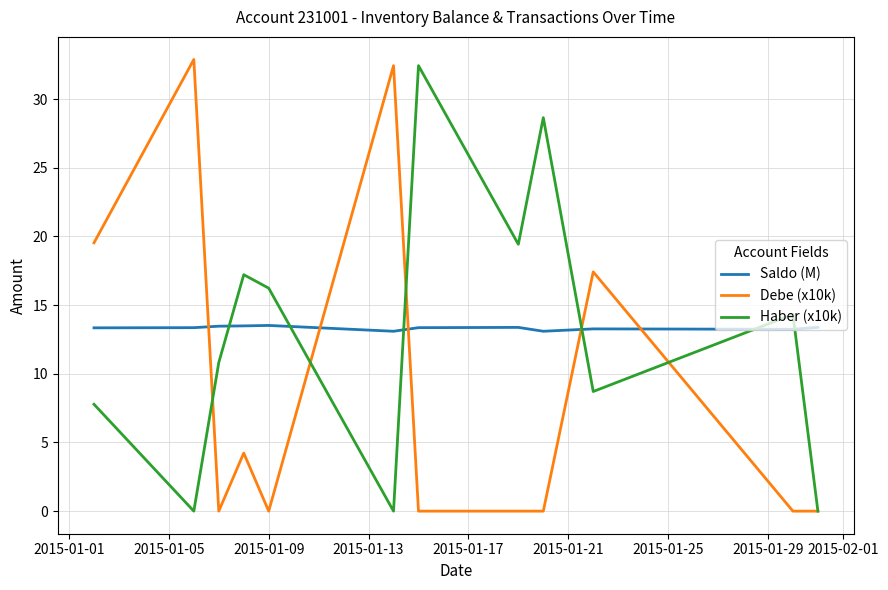

What is the maximum value for Saldo (M)?

13.5